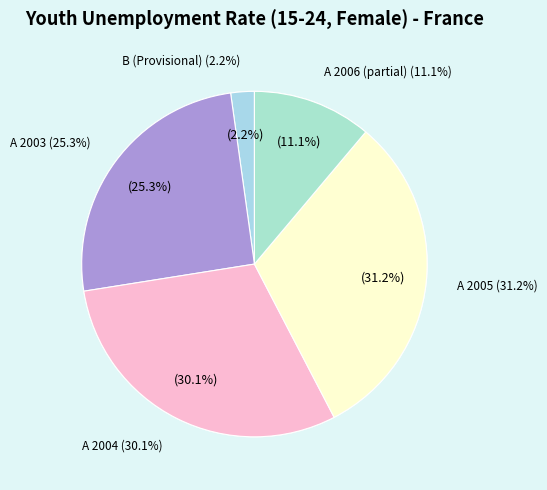

Is 2003-04 the majority of the pie?

No